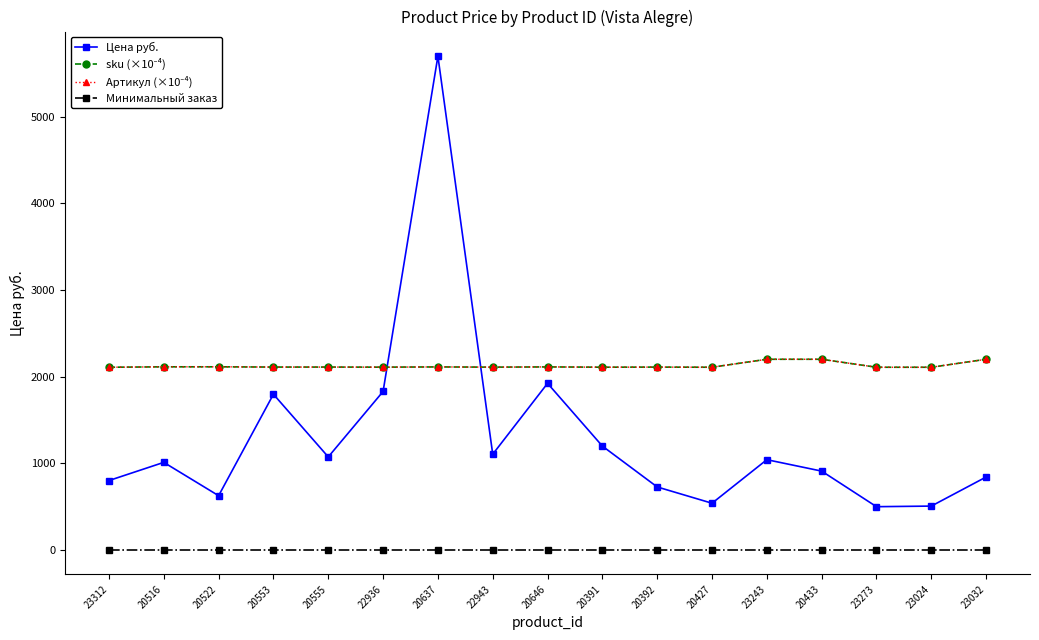

What is the total value across all series at 20433?

5309.0